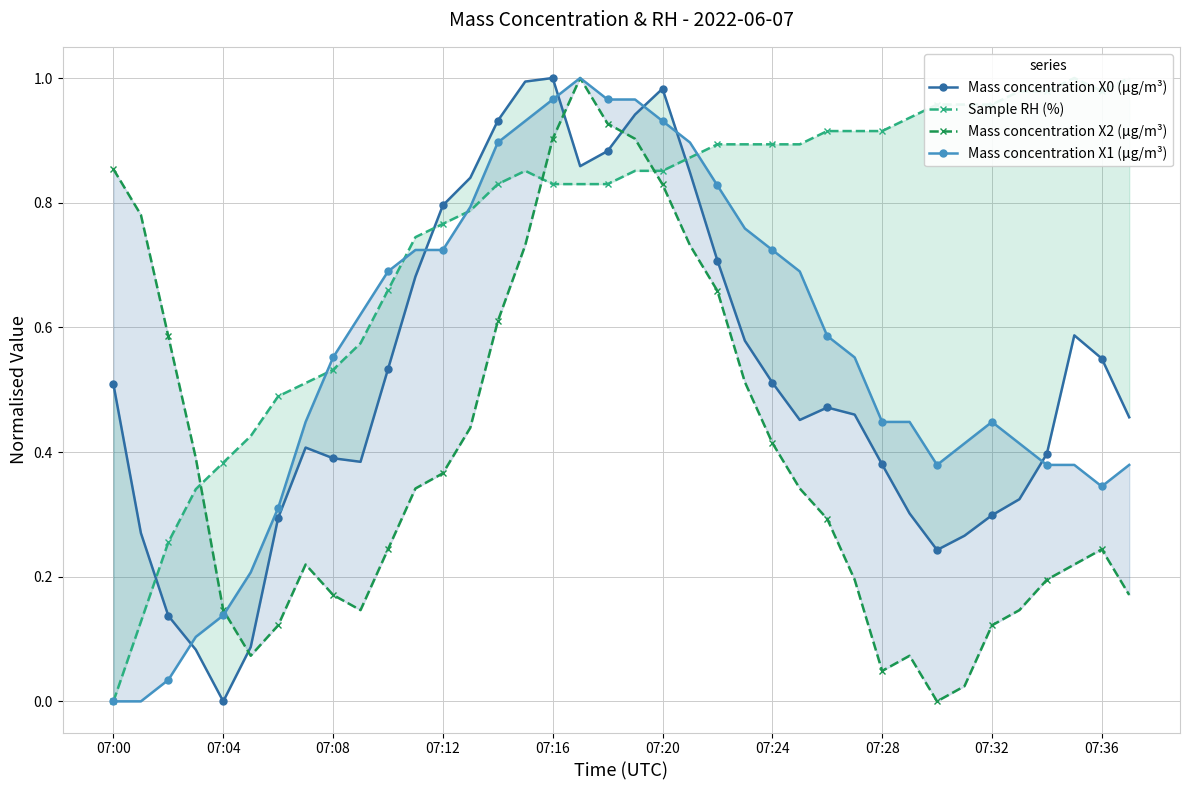

At which category is the sum across all series the highest?

07:16